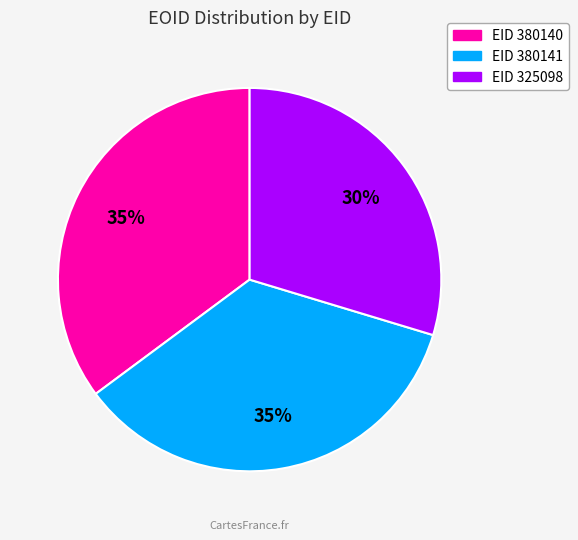

Count the number of slices in the pie.

3